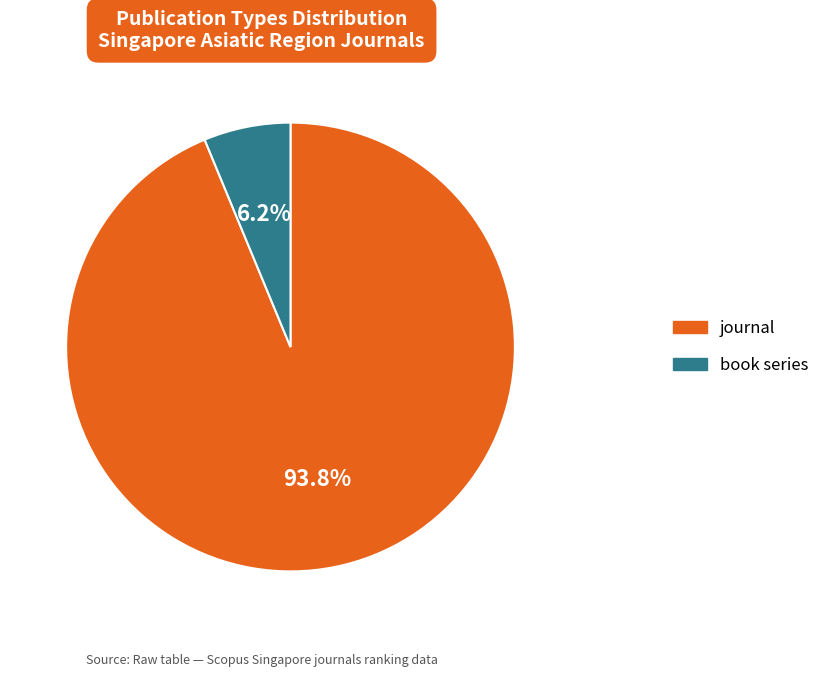

To the nearest percent, what percentage of the pie is book series?

6%